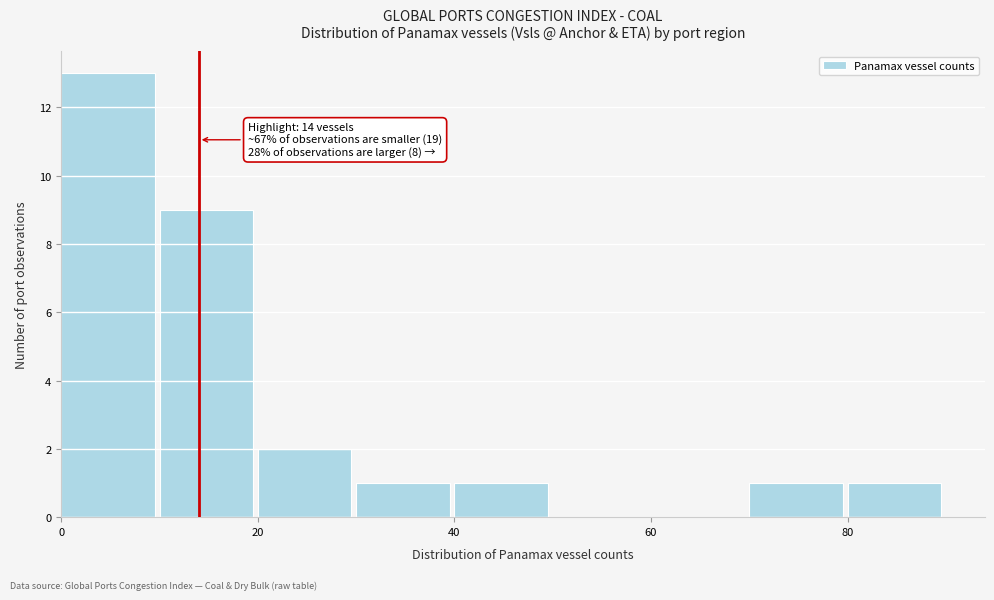

Over which range of the x-axis is the bar tallest?

0 to 10